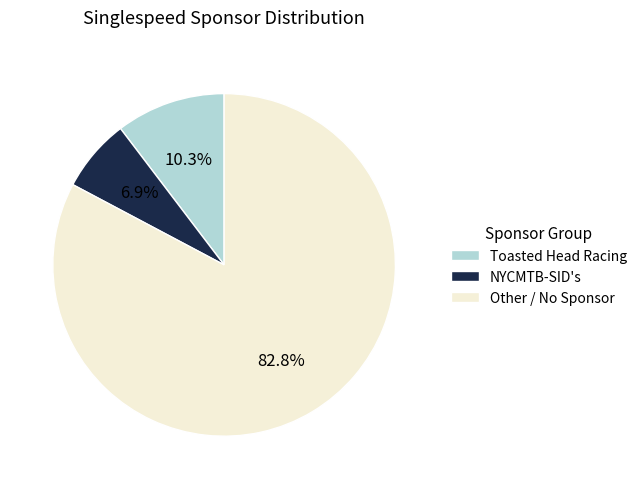

Does Other / No Sponsor account for over 50% of the chart?

Yes